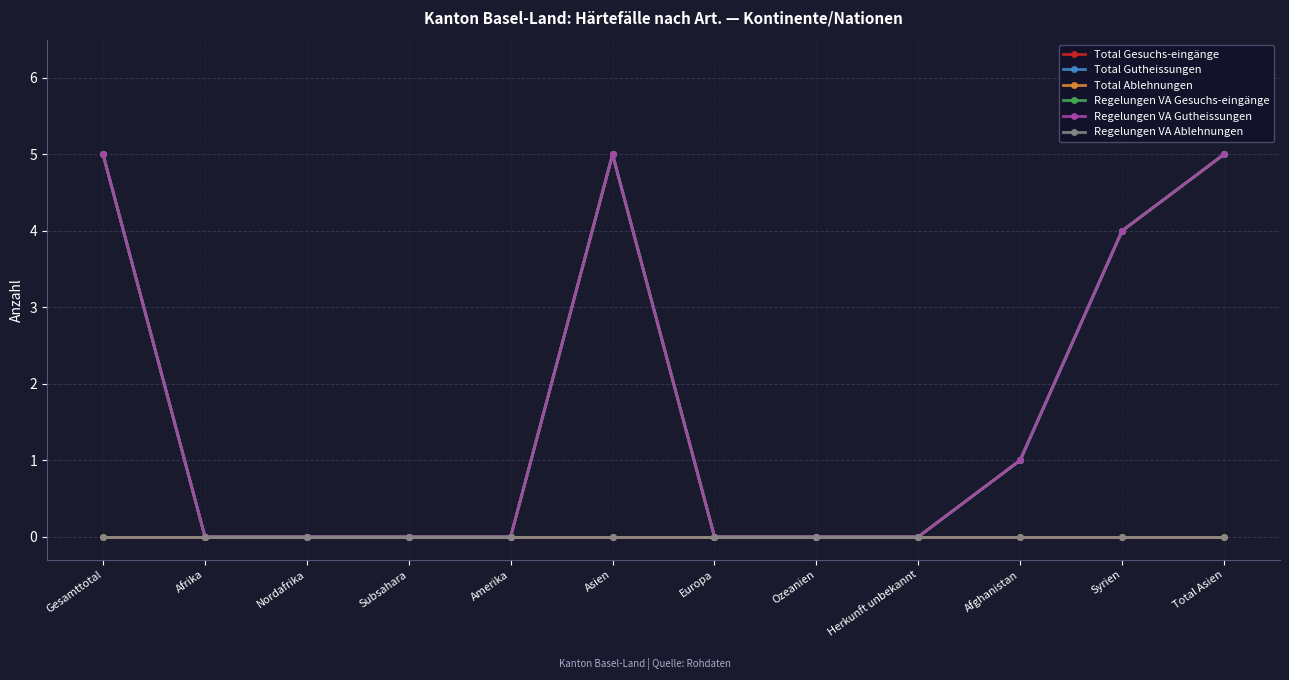

Reading left to right, transcribe all the data shown in this chart.

Total Gesuchs-eingänge: Gesamttotal=5	Afrika=0	Nordafrika=0	Subsahara=0	Amerika=0	Asien=5	Europa=0	Ozeanien=0	Herkunft unbekannt=0	Afghanistan=1	Syrien=4	Total Asien=5
Total Gutheissungen: Gesamttotal=5	Afrika=0	Nordafrika=0	Subsahara=0	Amerika=0	Asien=5	Europa=0	Ozeanien=0	Herkunft unbekannt=0	Afghanistan=1	Syrien=4	Total Asien=5
Total Ablehnungen: Gesamttotal=0	Afrika=0	Nordafrika=0	Subsahara=0	Amerika=0	Asien=0	Europa=0	Ozeanien=0	Herkunft unbekannt=0	Afghanistan=0	Syrien=0	Total Asien=0
Regelungen VA Gesuchs-eingänge: Gesamttotal=5	Afrika=0	Nordafrika=0	Subsahara=0	Amerika=0	Asien=5	Europa=0	Ozeanien=0	Herkunft unbekannt=0	Afghanistan=1	Syrien=4	Total Asien=5
Regelungen VA Gutheissungen: Gesamttotal=5	Afrika=0	Nordafrika=0	Subsahara=0	Amerika=0	Asien=5	Europa=0	Ozeanien=0	Herkunft unbekannt=0	Afghanistan=1	Syrien=4	Total Asien=5
Regelungen VA Ablehnungen: Gesamttotal=0	Afrika=0	Nordafrika=0	Subsahara=0	Amerika=0	Asien=0	Europa=0	Ozeanien=0	Herkunft unbekannt=0	Afghanistan=0	Syrien=0	Total Asien=0